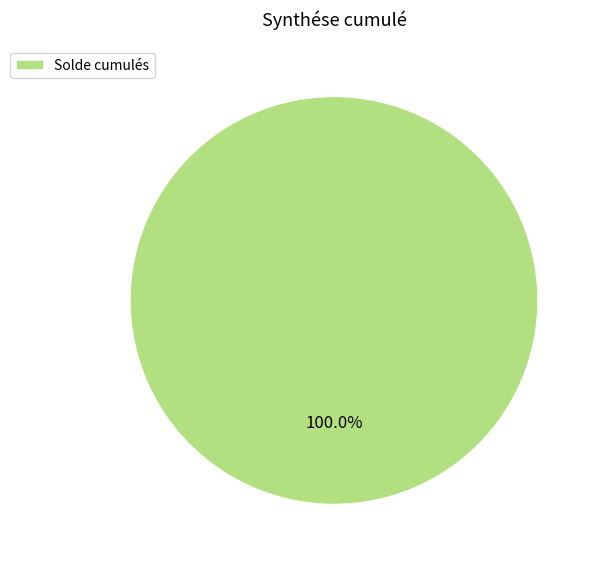

Rank the categories by value from lowest to highest.

Solde cumulés